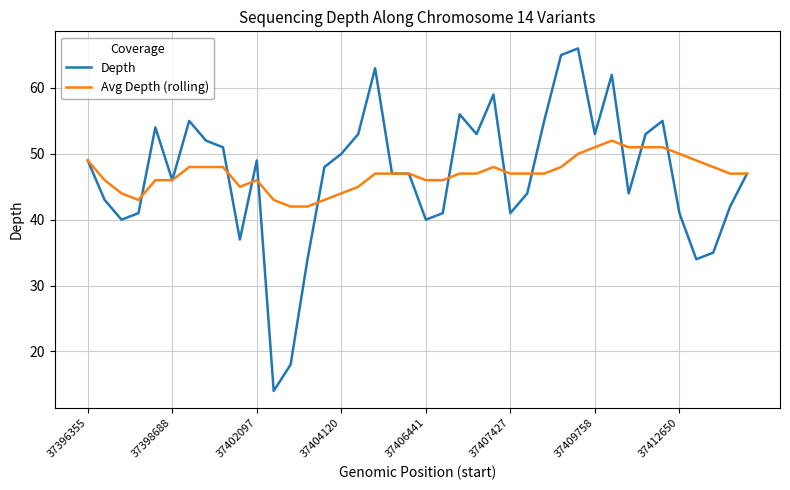

What is the minimum value for Depth?

14